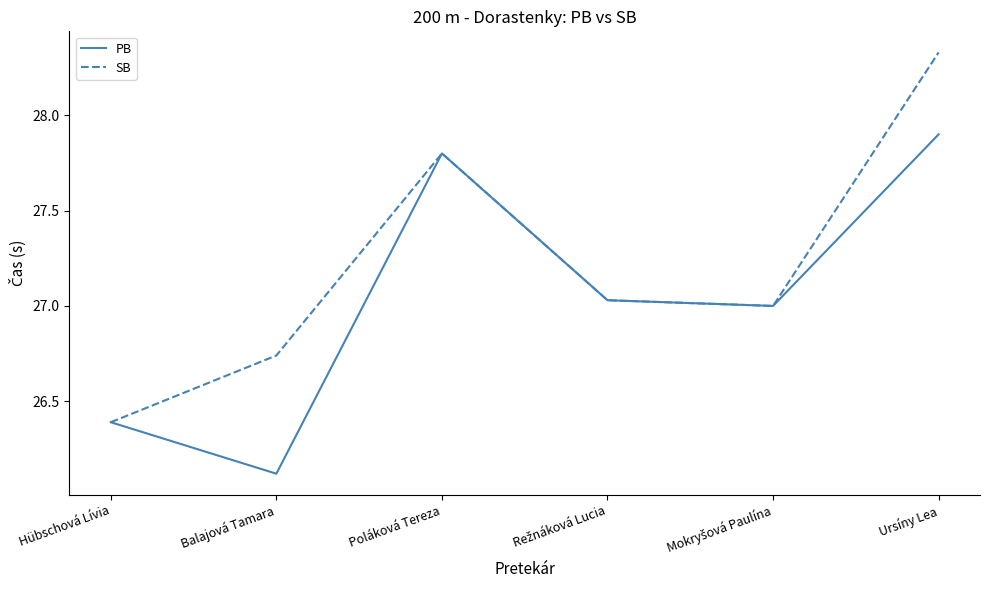

Which category has the highest value across all series?

Ursíny Lea